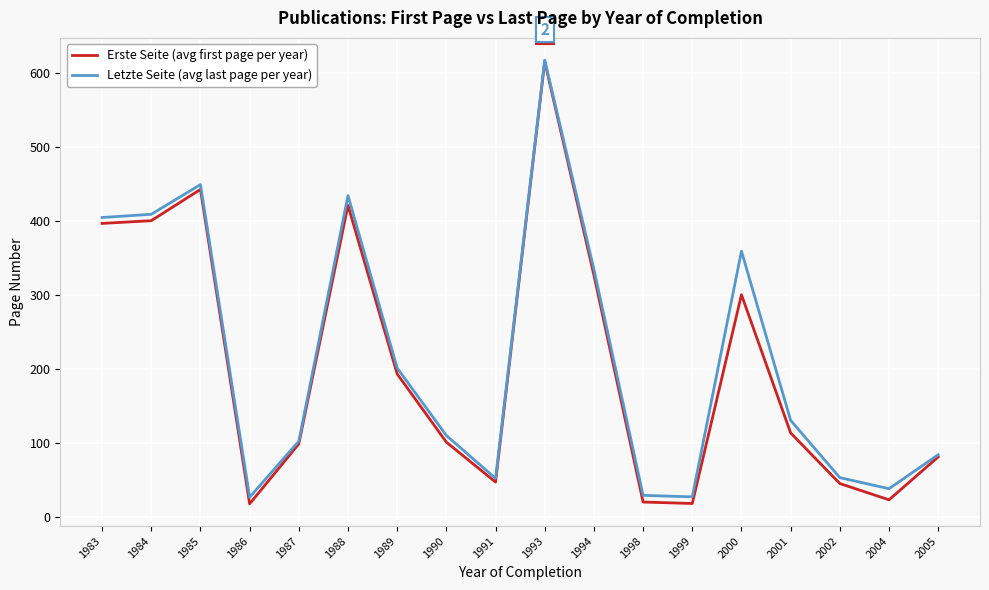

What is the difference between the maximum and minimum values in the Letzte Seite (avg last page per year) series?

591.5